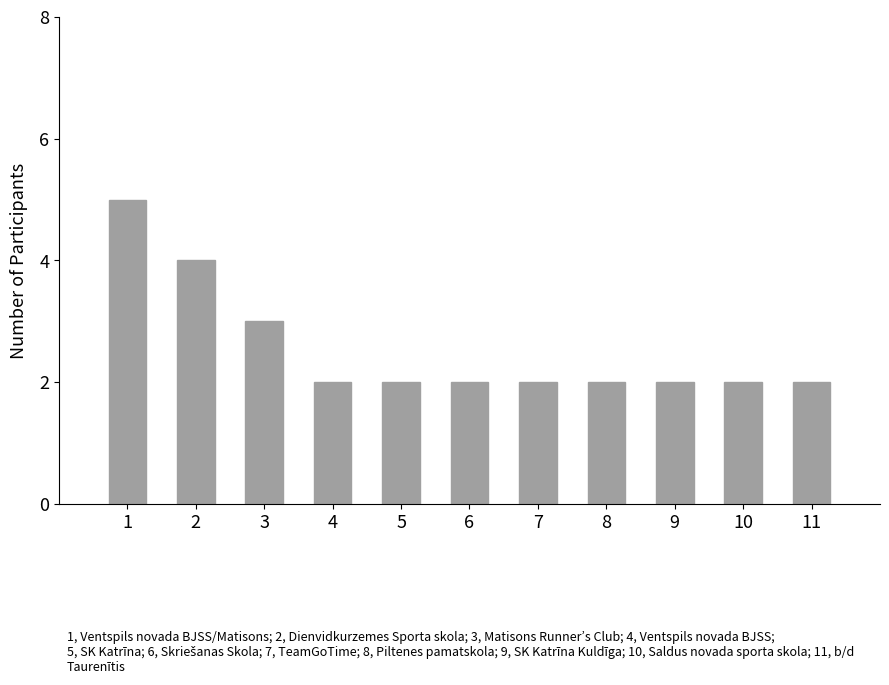

What is the change in value from 1 to 3?

-2